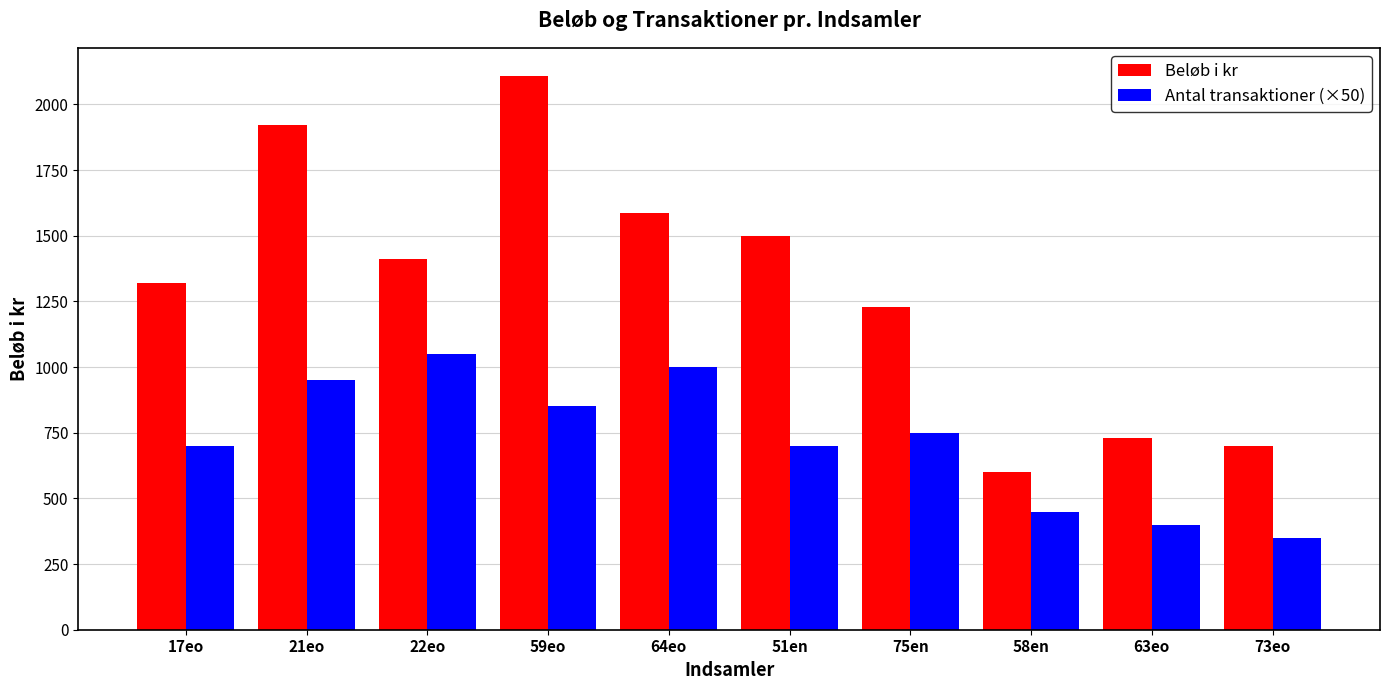

Reading left to right, transcribe all the data shown in this chart.

Beløb i kr: 17eo=1320	21eo=1920	22eo=1410	59eo=2110	64eo=1585	51en=1500	75en=1230	58en=600	63eo=730	73eo=700
Antal transaktioner (×50): 17eo=700	21eo=950	22eo=1050	59eo=850	64eo=1000	51en=700	75en=750	58en=450	63eo=400	73eo=350